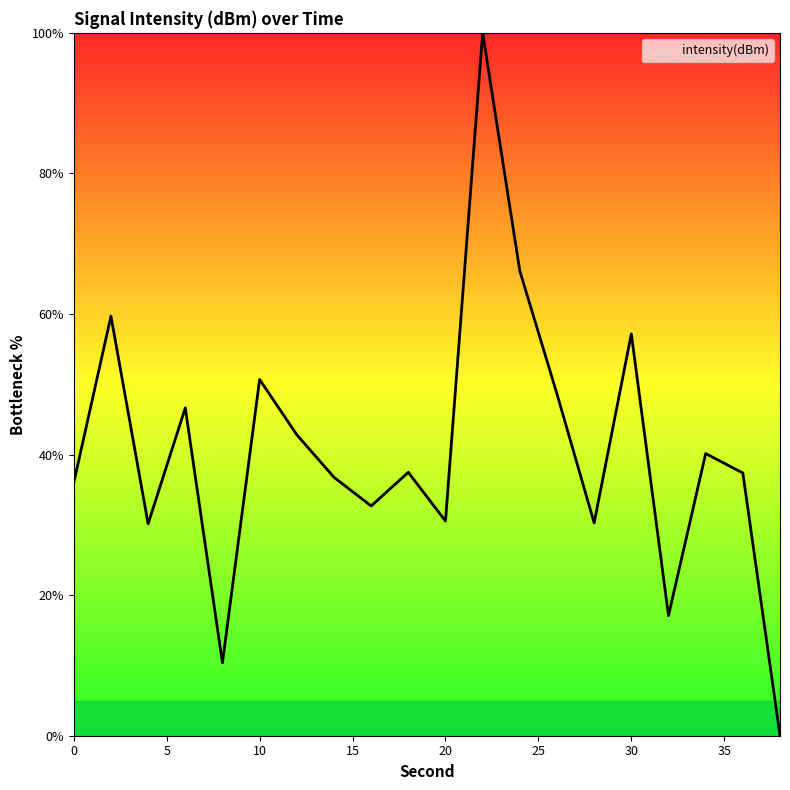

What is the difference between the maximum and minimum values?

100.0